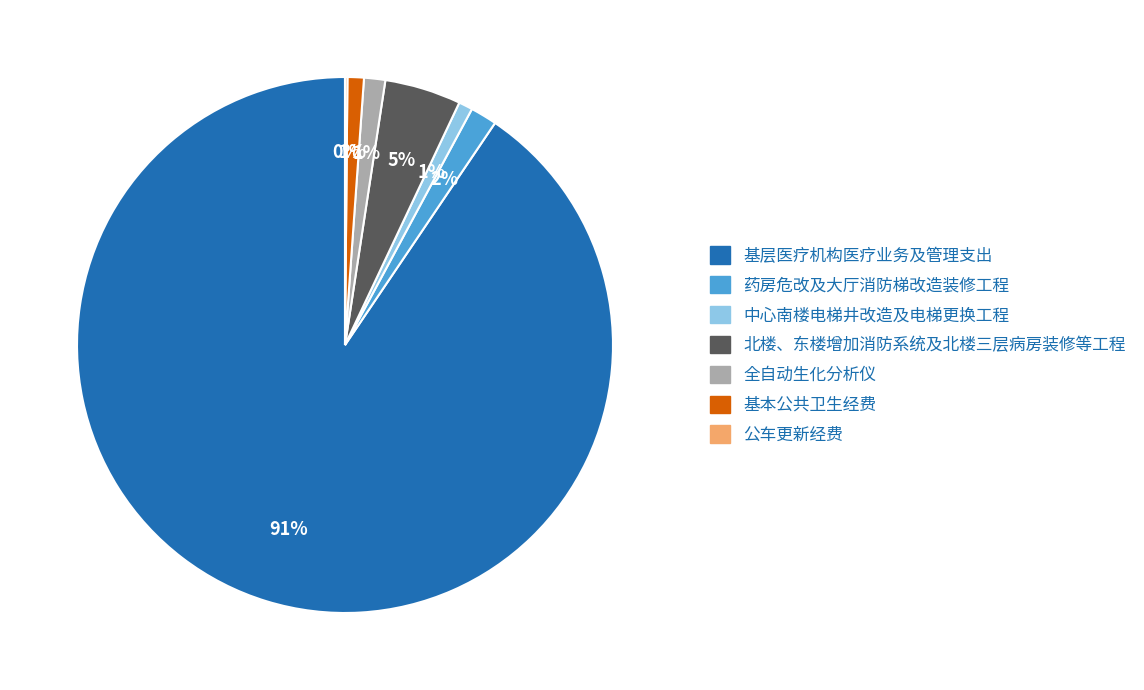

To the nearest percent, what is the difference between the largest and smallest slice percentages?

90%